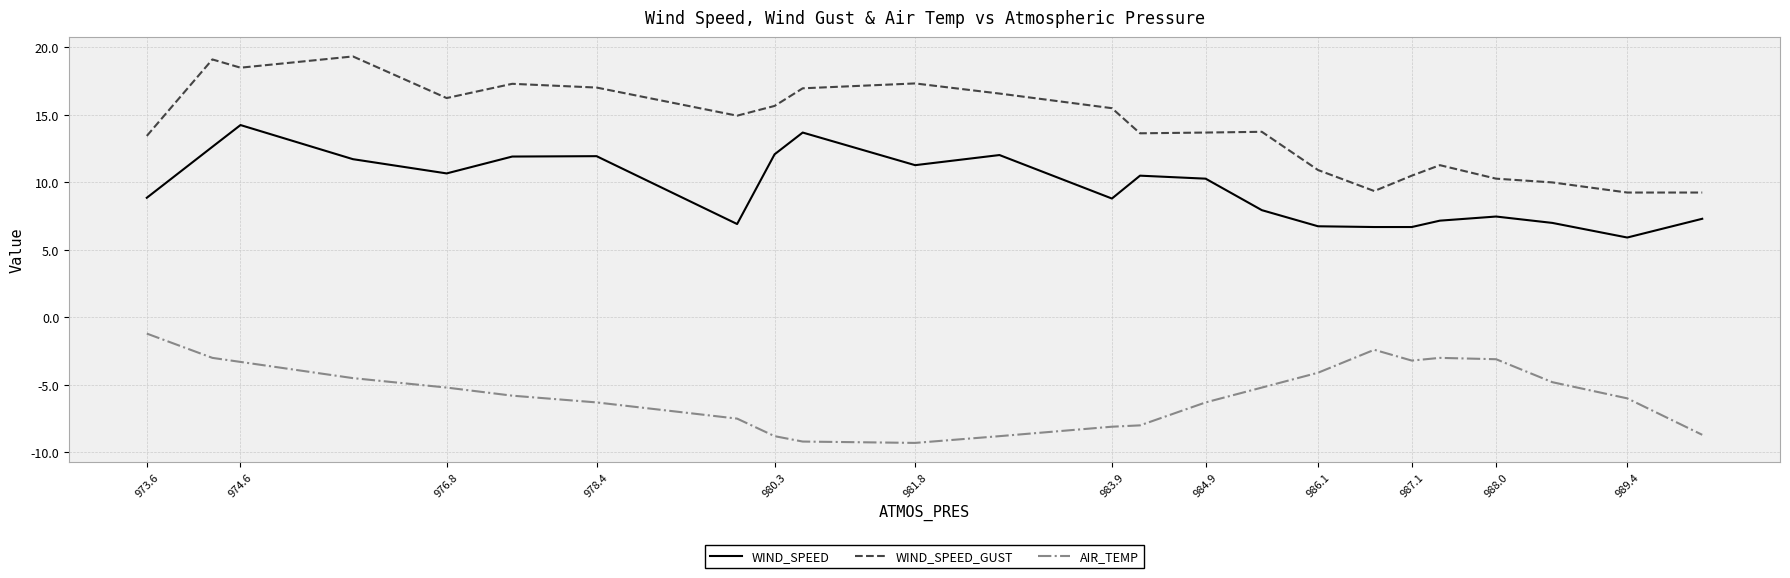

What is the smallest value displayed?

-9.3